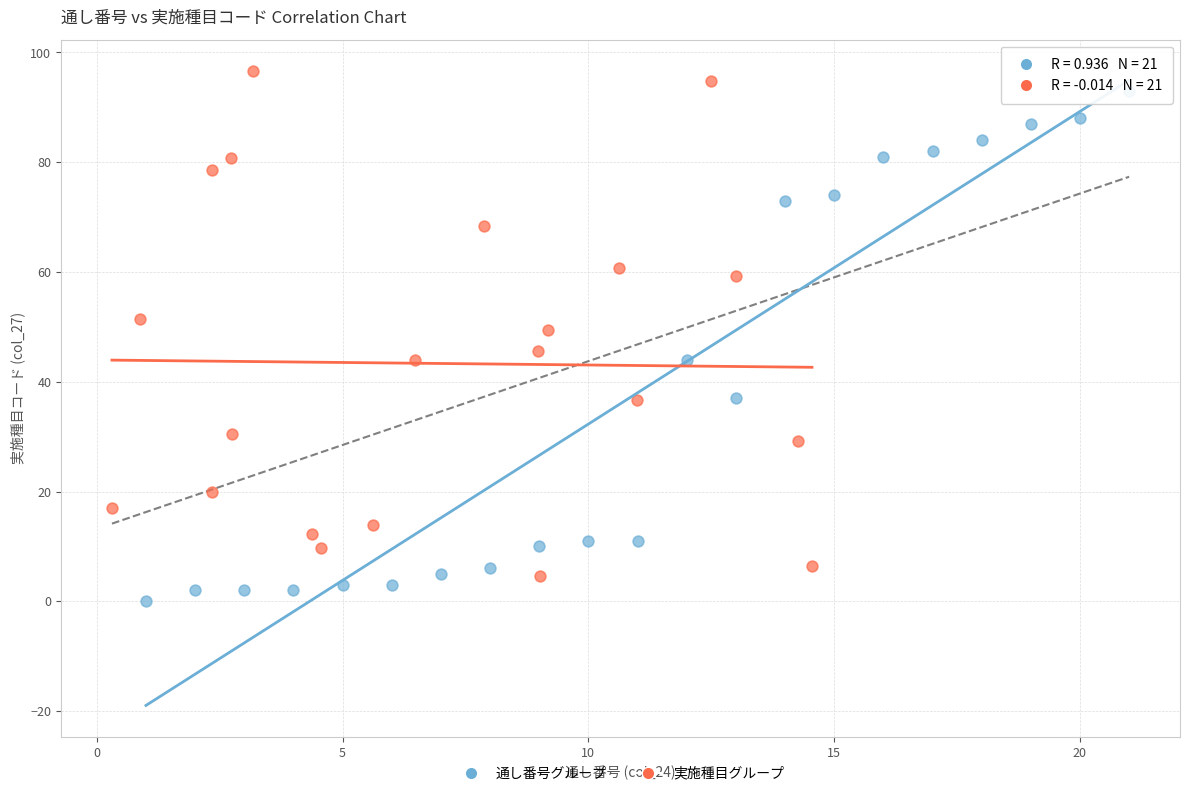

What are all the series names shown in the legend?

通し番号グループ, 実施種目グループ